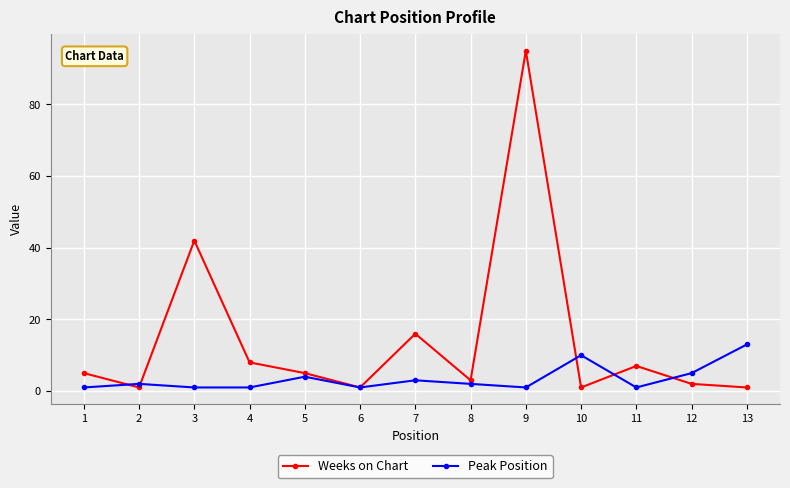

Reading right to left, transcribe all the data shown in this chart.

Weeks on Chart: 1	2	7	1	95	3	16	1	5	8	42	1	5
Peak Position: 13	5	1	10	1	2	3	1	4	1	1	2	1